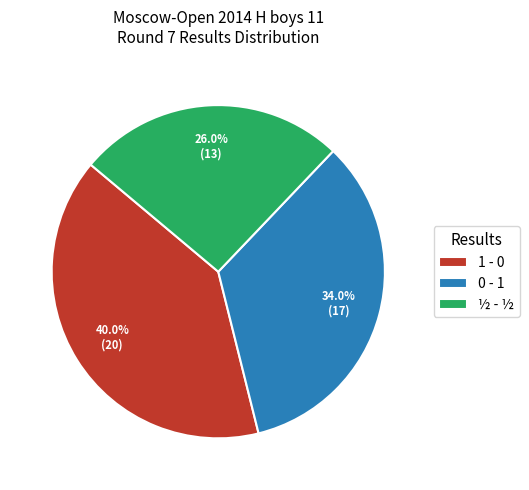

To the nearest percent, what is the combined percentage of ½ - ½ and 1 - 0?

66%